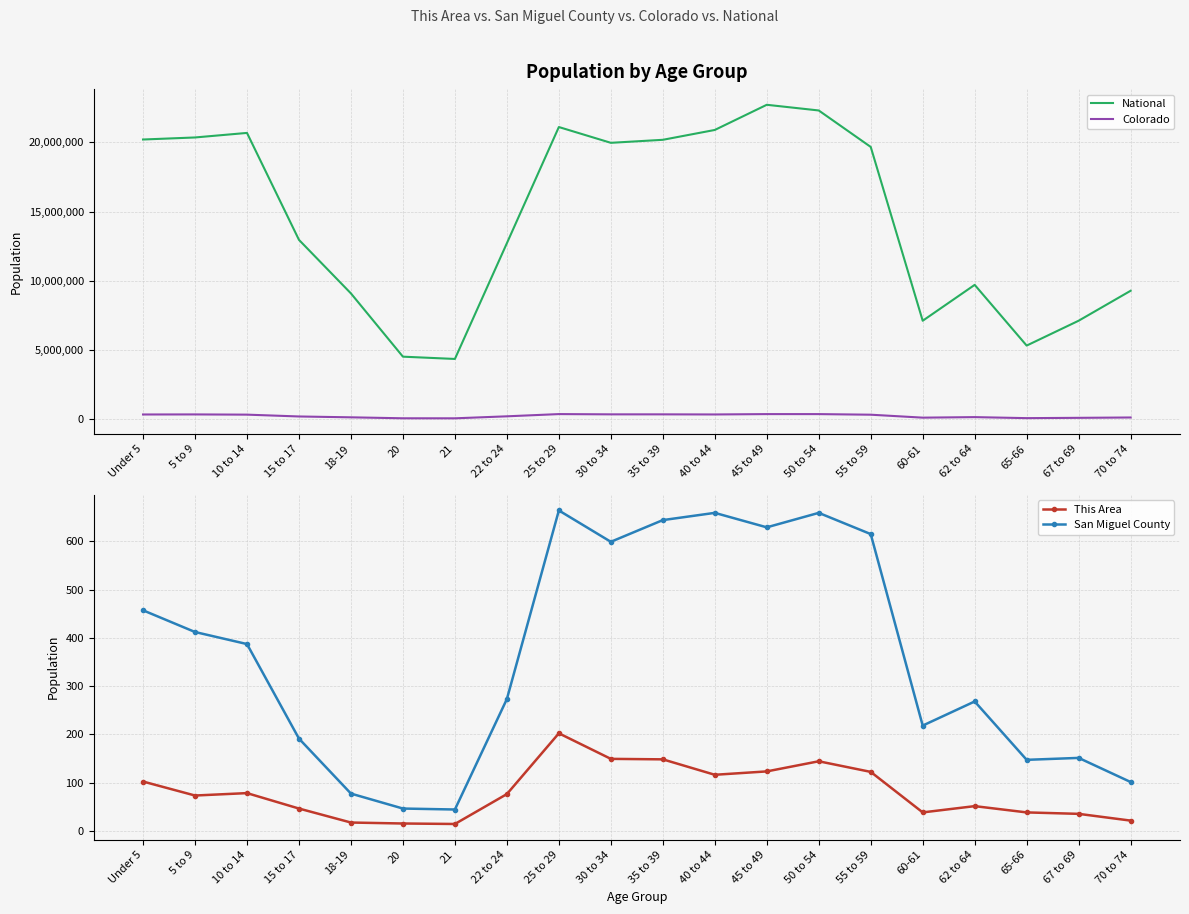

What is the label of the 14th point from the left?

50 to 54